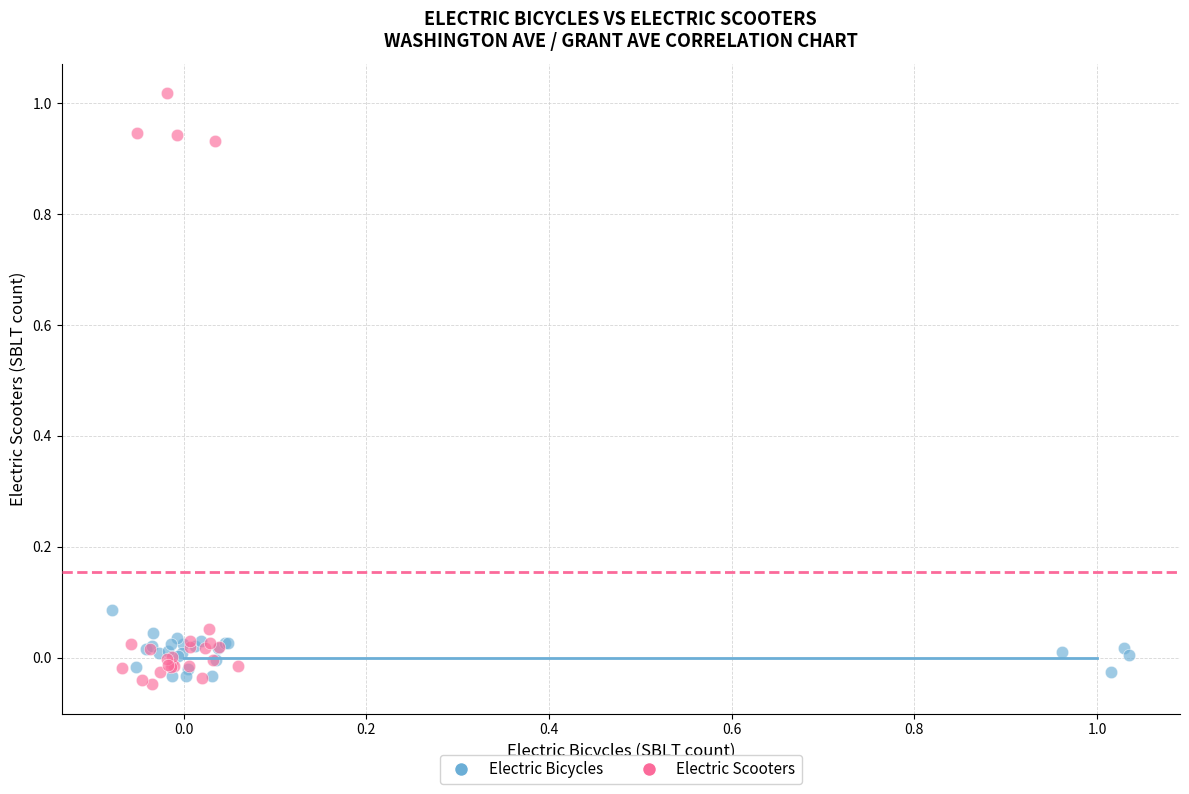

Which series contains the highest Y value?

Electric Scooters